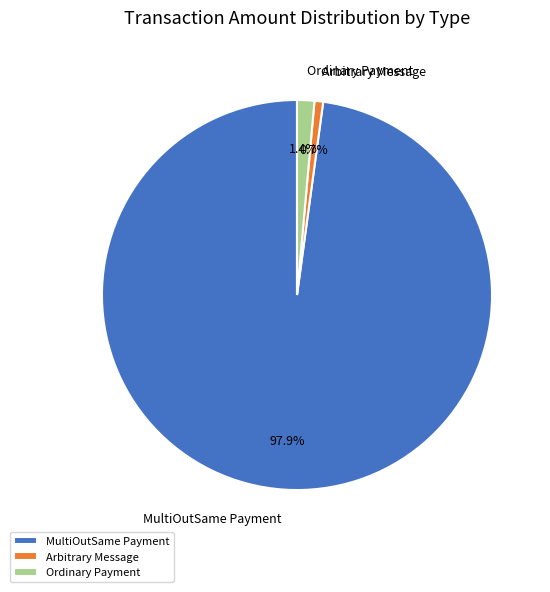

What percentage is the MultiOutSame Payment slice, to the nearest percent?

98%